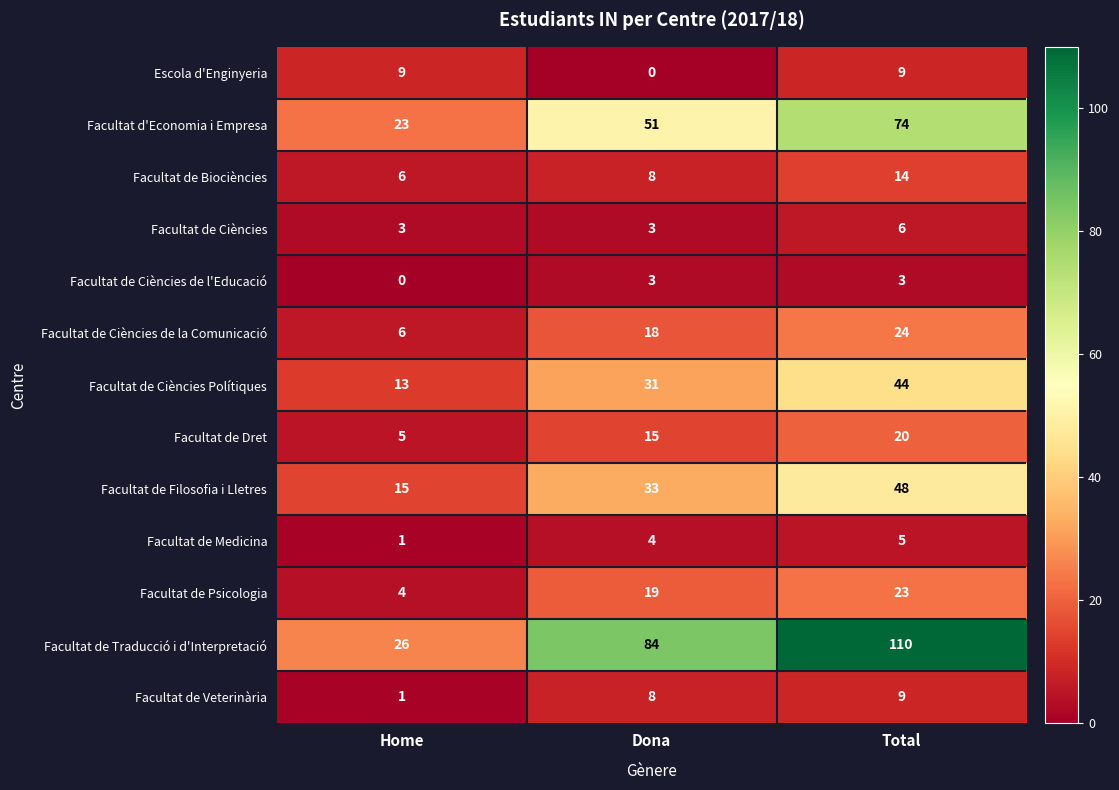

What is the average value of the Facultat de Ciències Polítiques series?

29